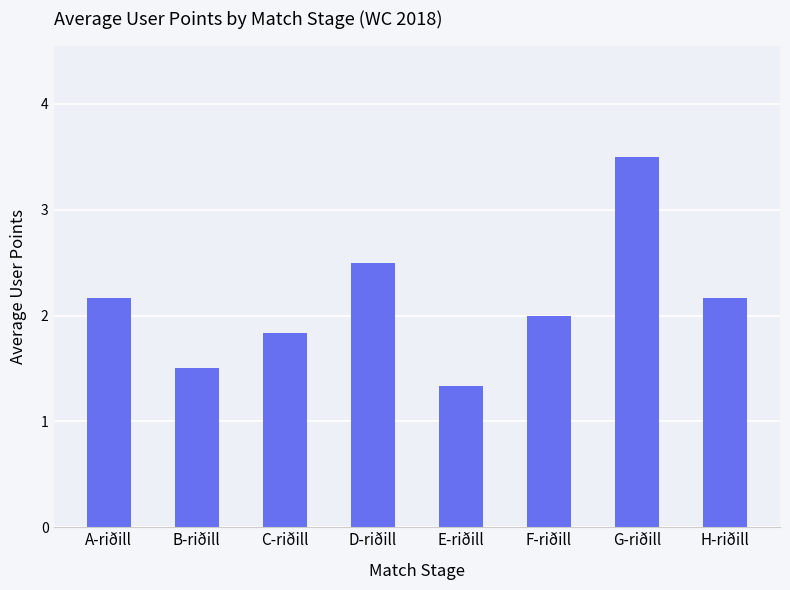

What is the difference between the maximum and second lowest values?

2.0